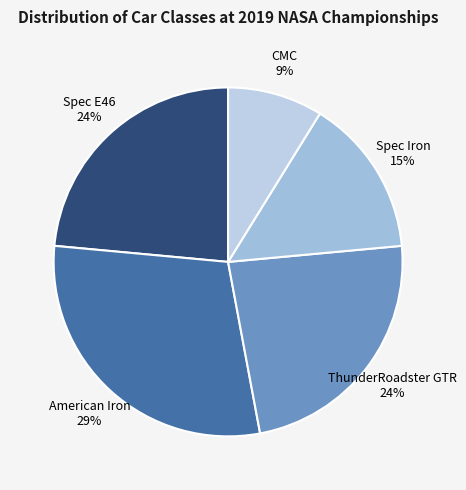

Is it true that American Iron is 29% of the pie?

True